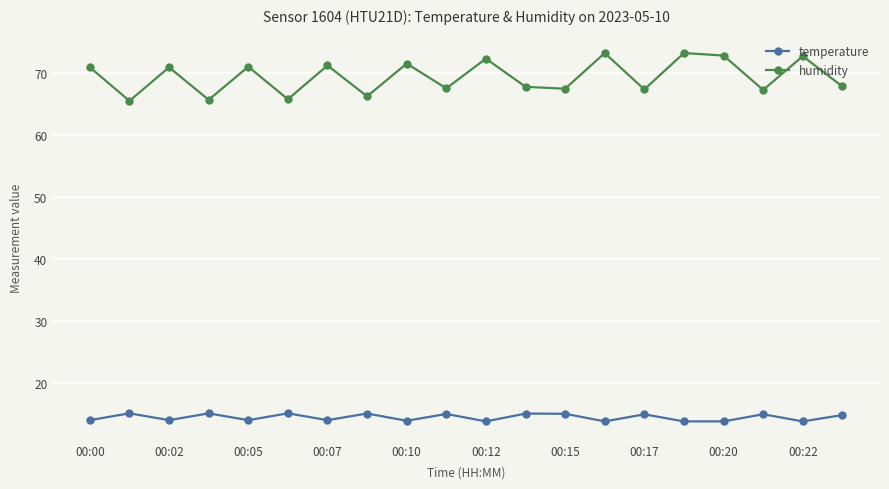

How many lines are shown in the chart?

2